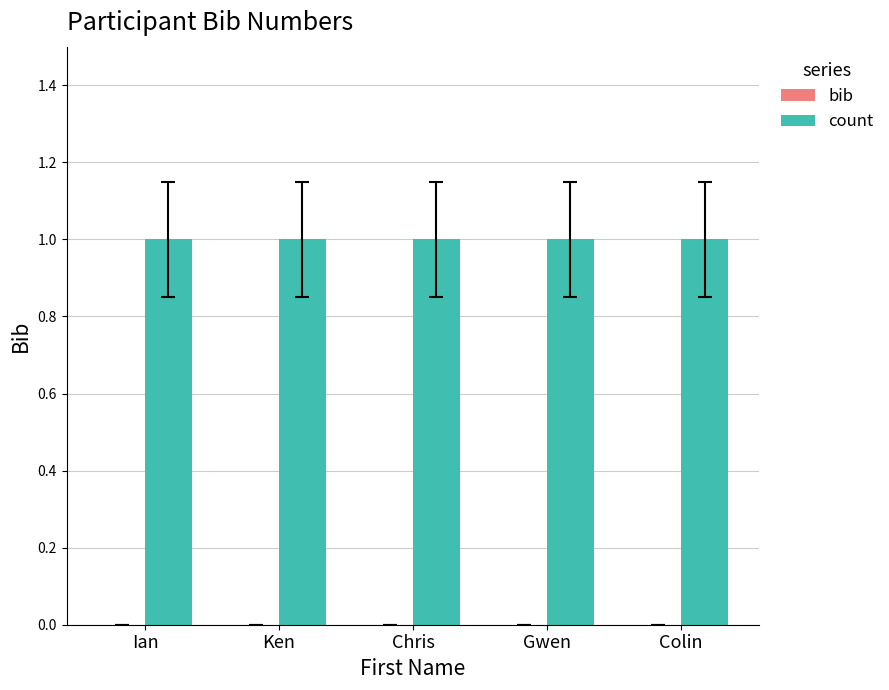

What are all the series names shown in the legend?

bib, count